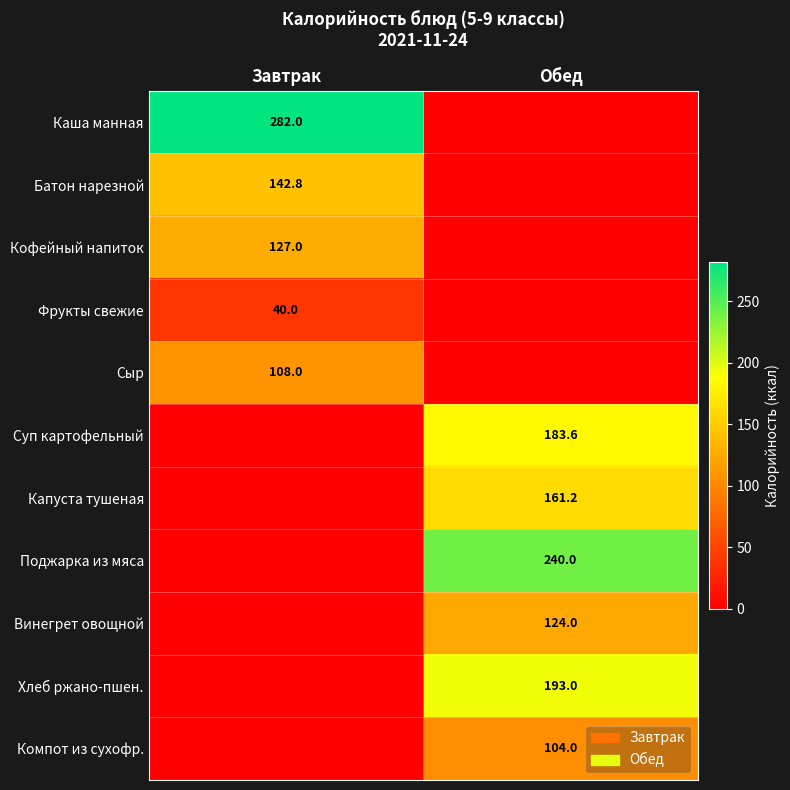

The Каша манная series shows 282.0 at Завтрак. True or false?

True